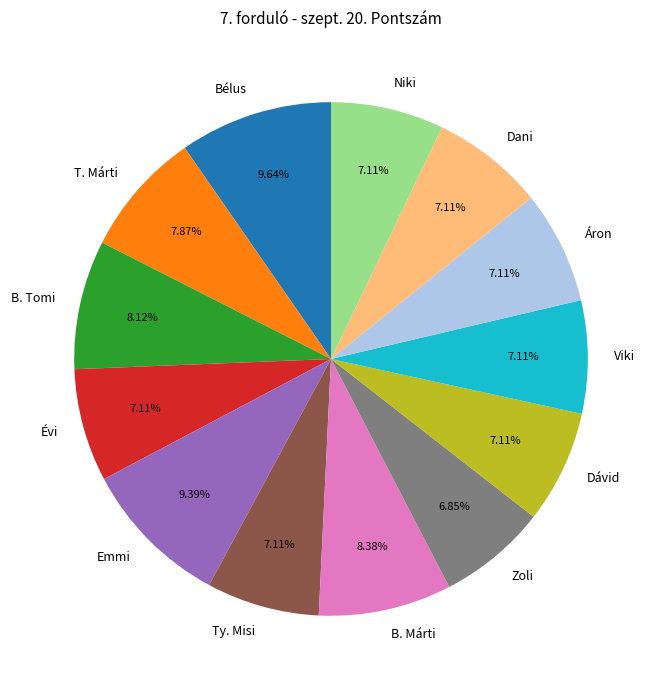

To the nearest percent, what is the average slice percentage?

8%